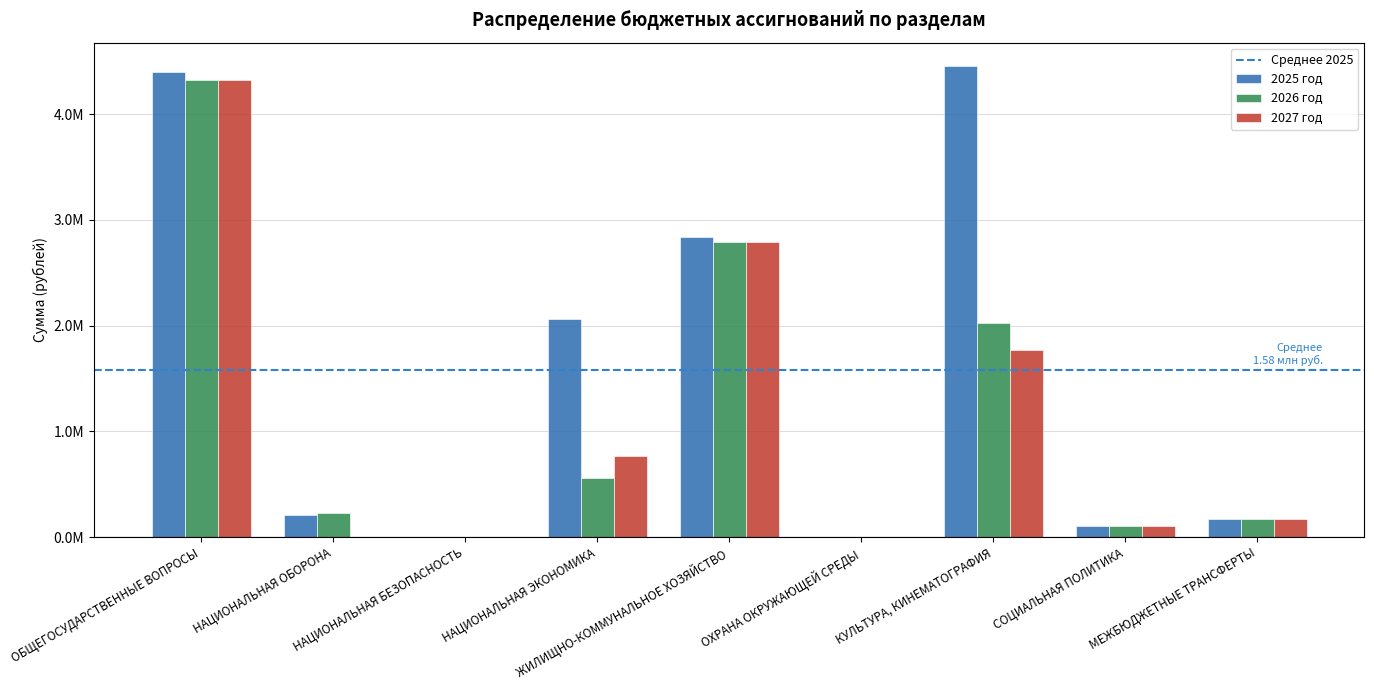

At ОБЩЕГОСУДАРСТВЕННЫЕ ВОПРОСЫ, list the series in order from smallest to largest.

2026 год, 2027 год, 2025 год